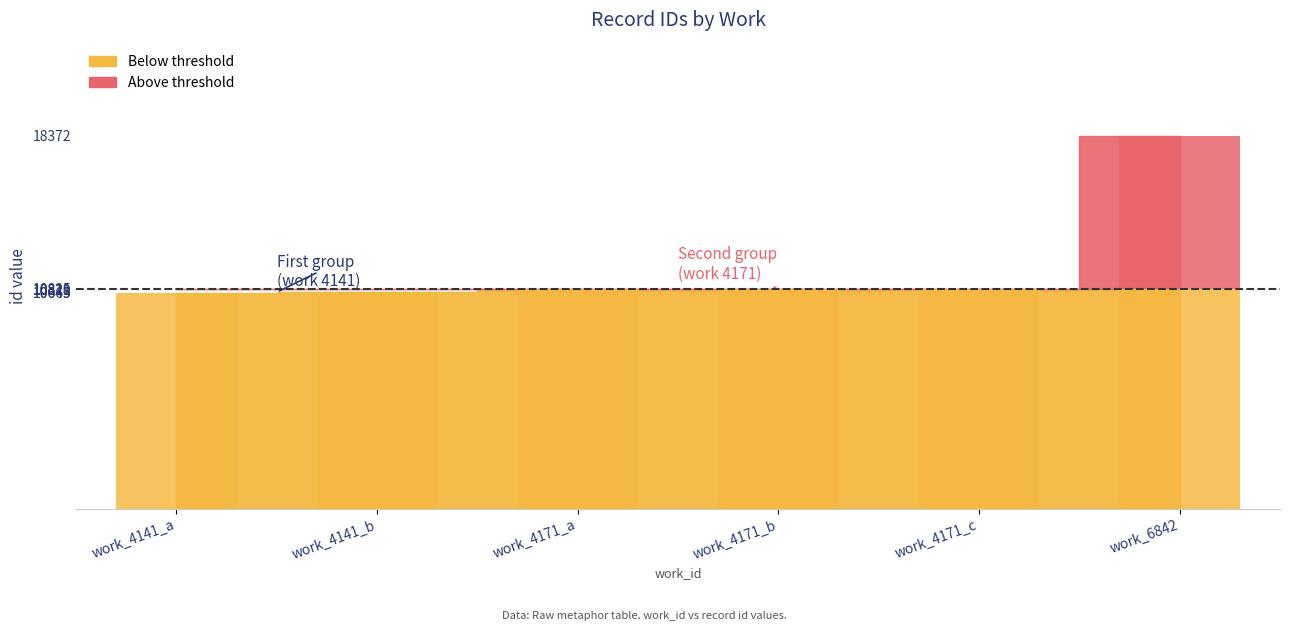

Are the bars grouped side by side (vs. stacked)?

No